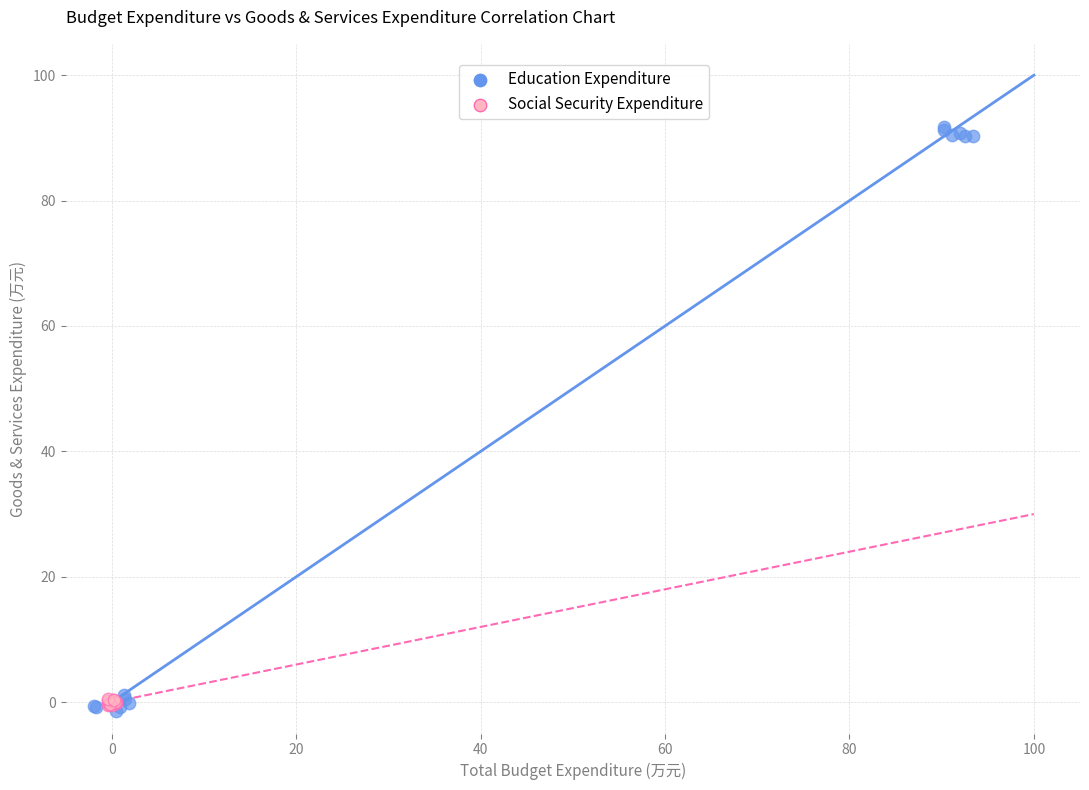

Which series has the largest Y range (max minus min)?

Education Expenditure